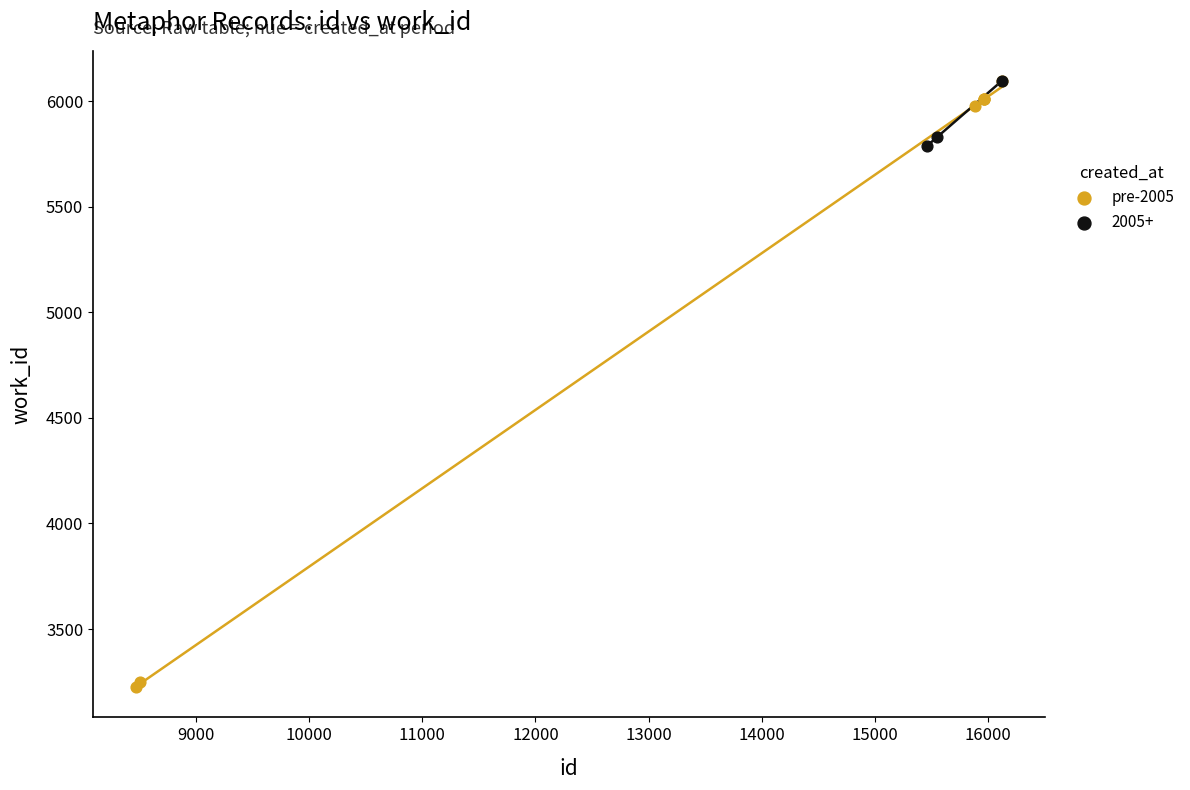

Which series contains the lowest Y value?

pre-2005